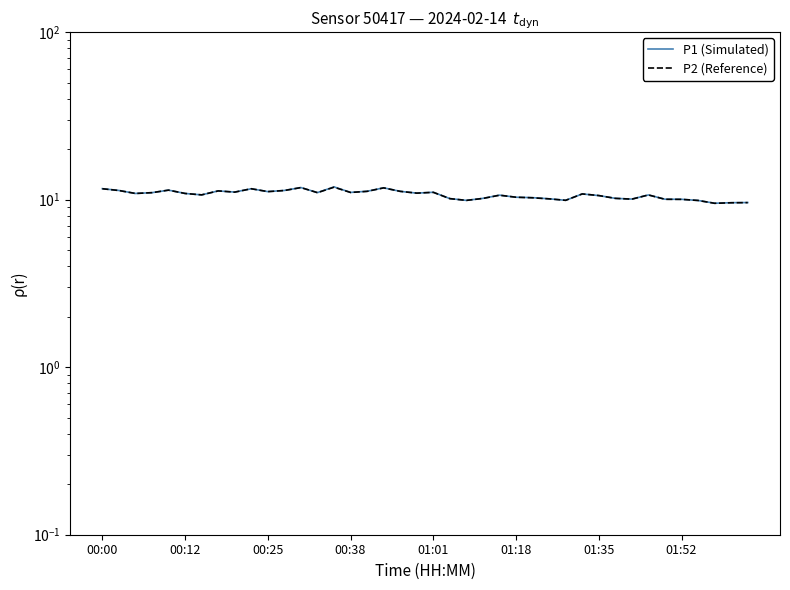

True or false: P2 (Reference) has a value of 13.9 at 32.

False